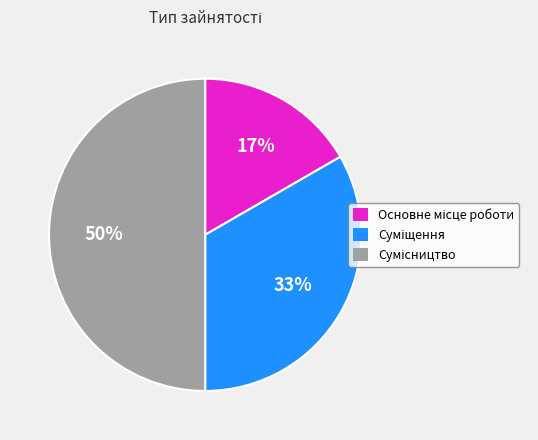

To the nearest percent, what is the average slice percentage?

33%